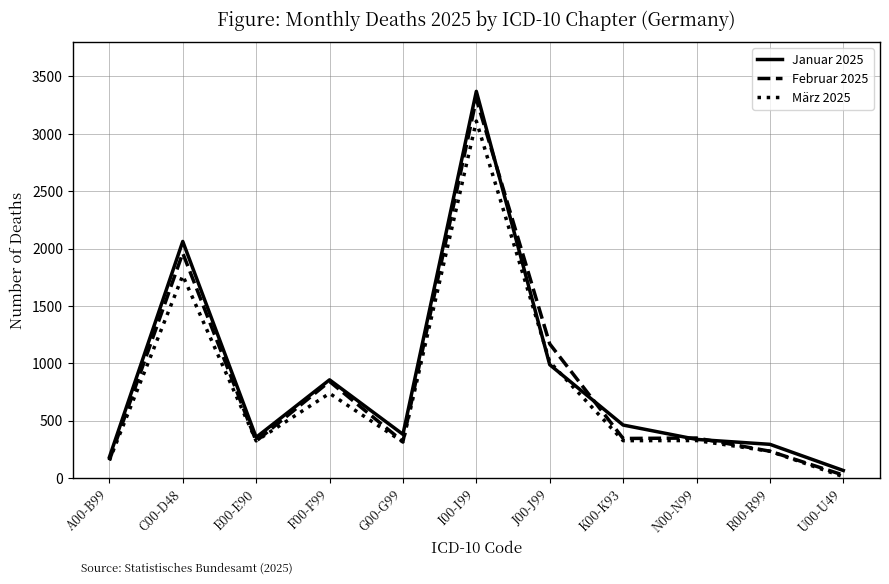

At how many categories does at least one series exceed 1906?

2